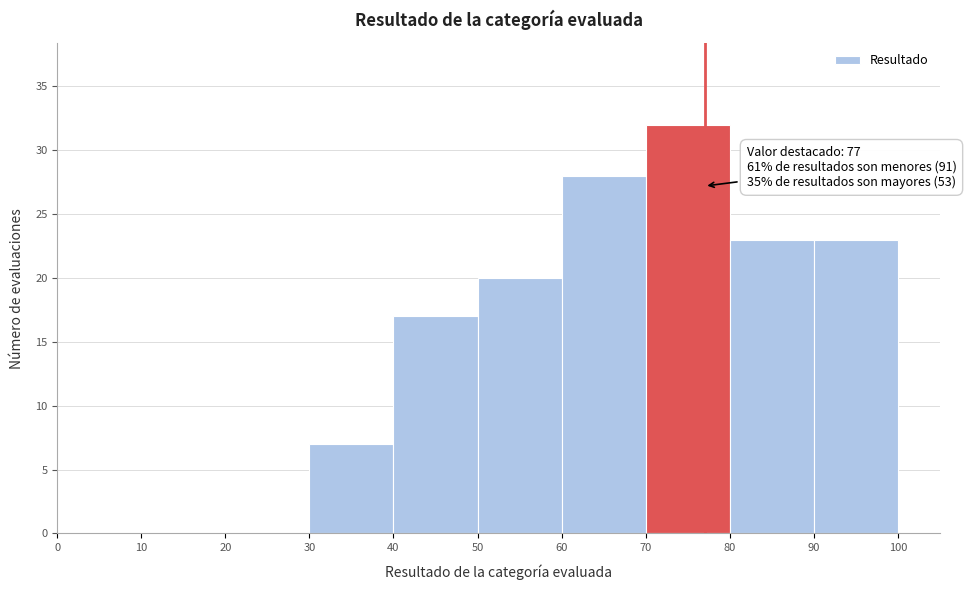

Which range on the x-axis has the tallest bar?

70 to 80